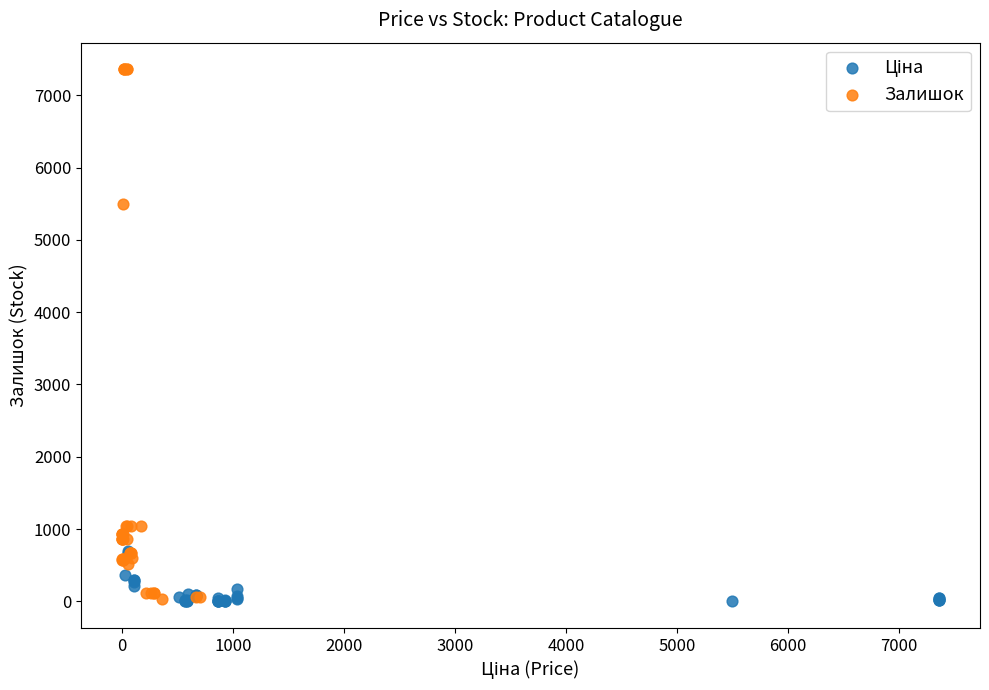

Which series has the widest spread of Y values?

Залишок